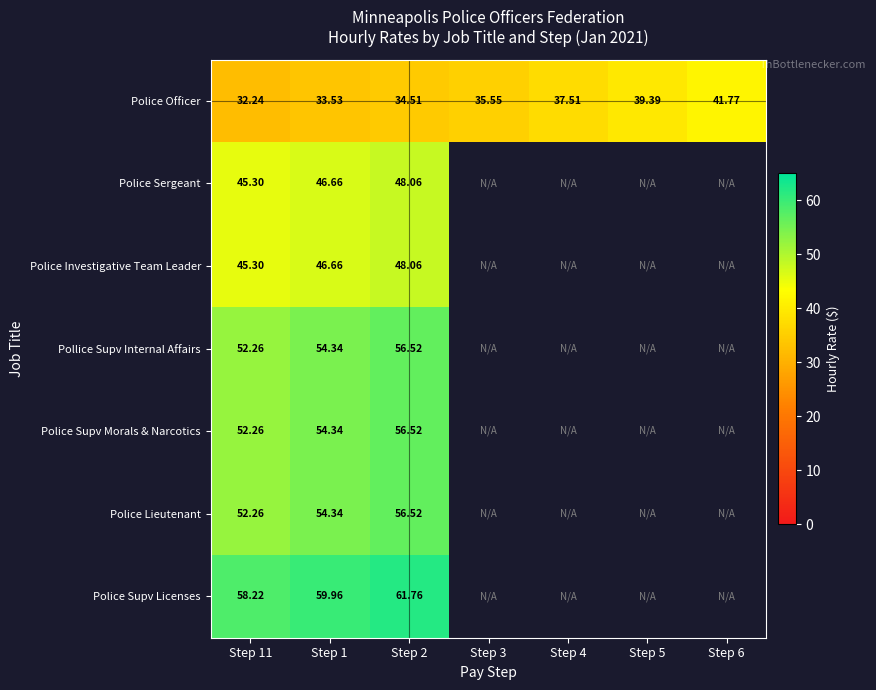

Where is Police Officer nearest to the value 37?

Step 4